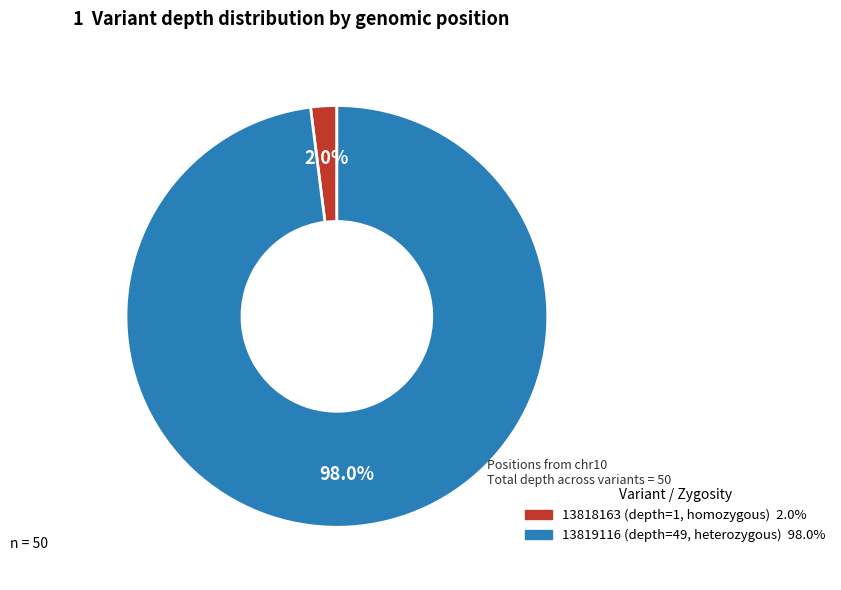

Count the number of slices in the pie.

2